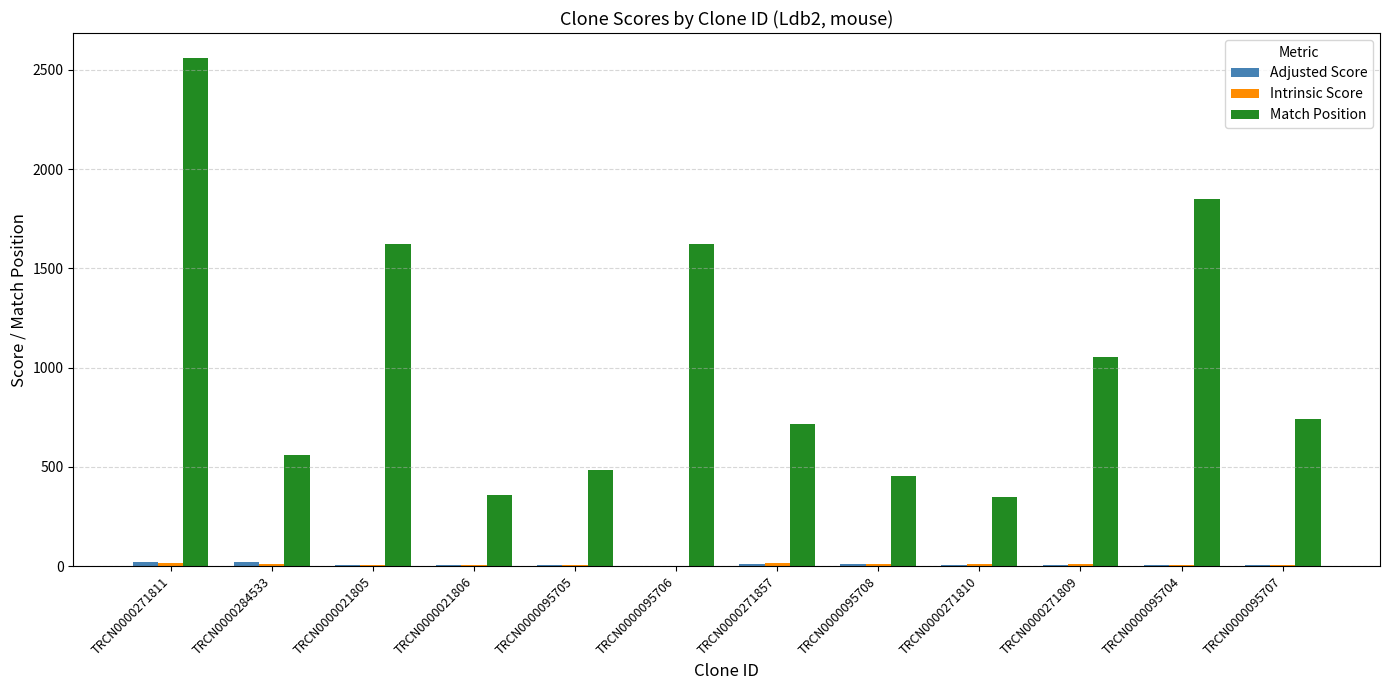

At which category is the sum across all series the highest?

TRCN0000271811